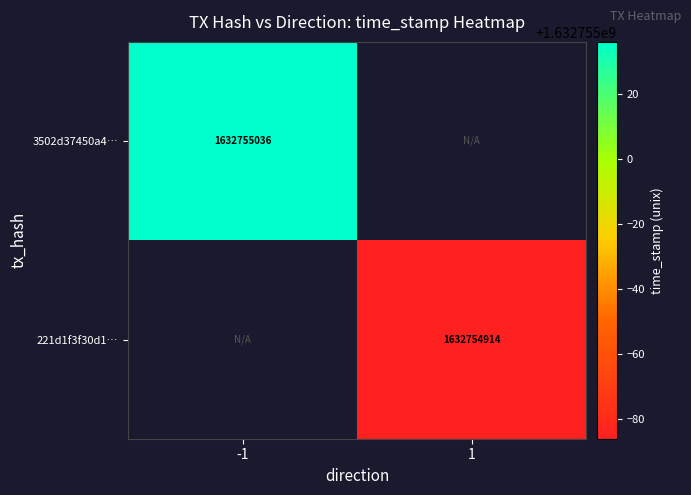

What is the total value across all series at -1?

1632755036